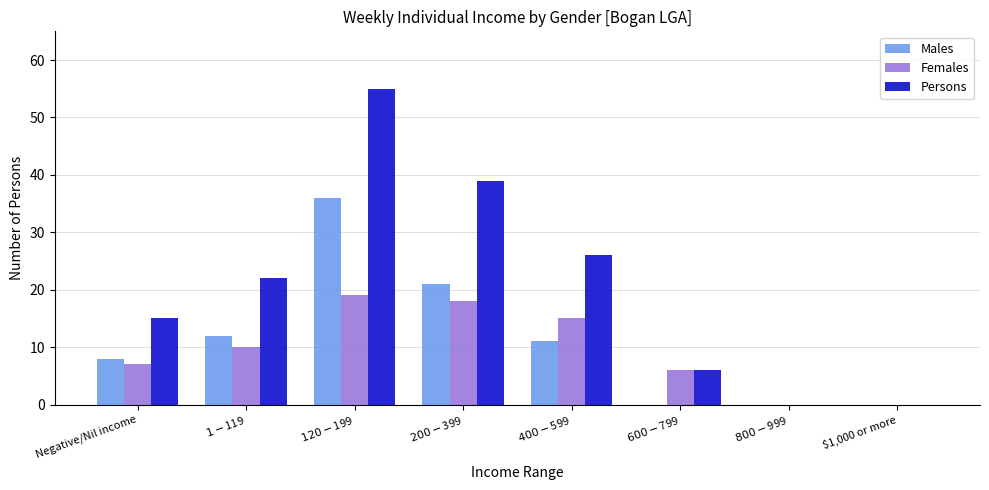

Read the Females value at $1-$119, to the nearest 5.

10